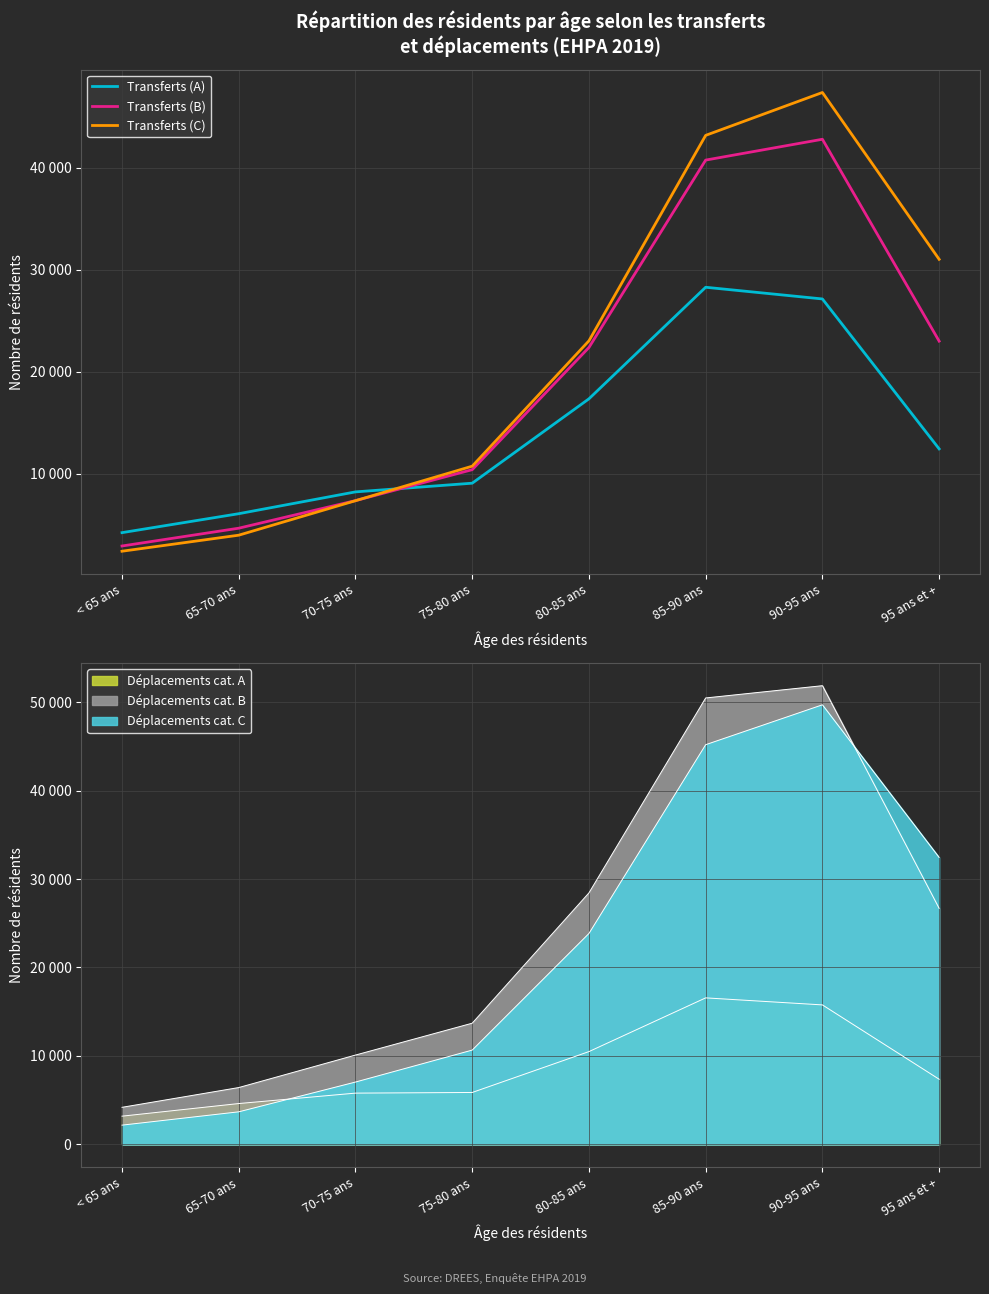

Which series has the largest total across all categories?

Transferts (C)